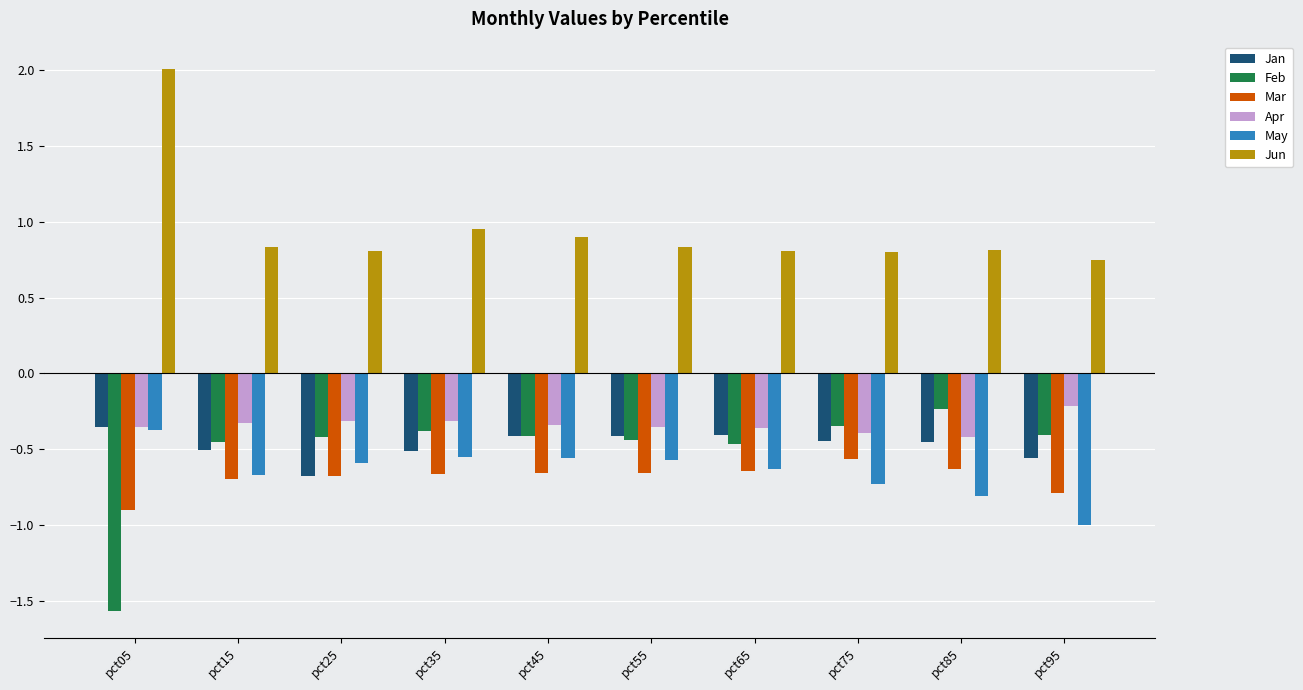

Which series changed the most between pct15 and pct75?

Mar